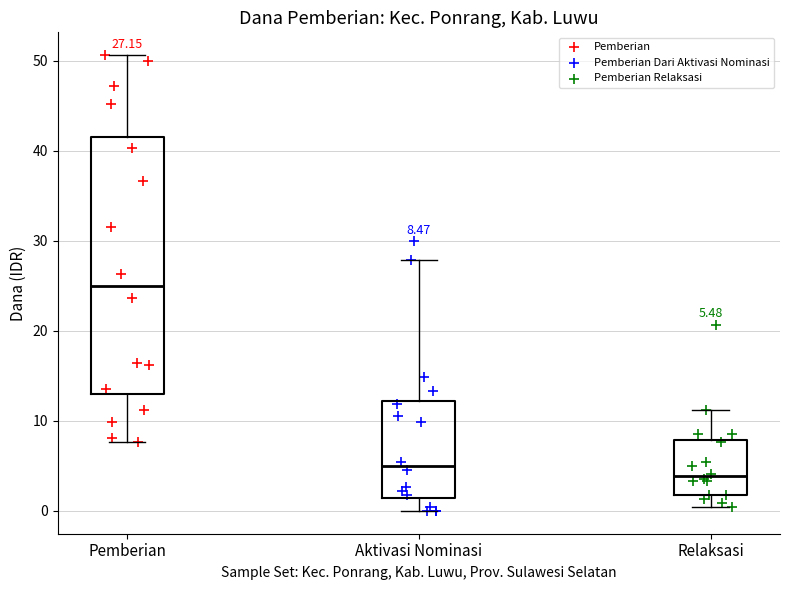

Which box is the tallest, from its lower edge to its upper edge?

Pemberian